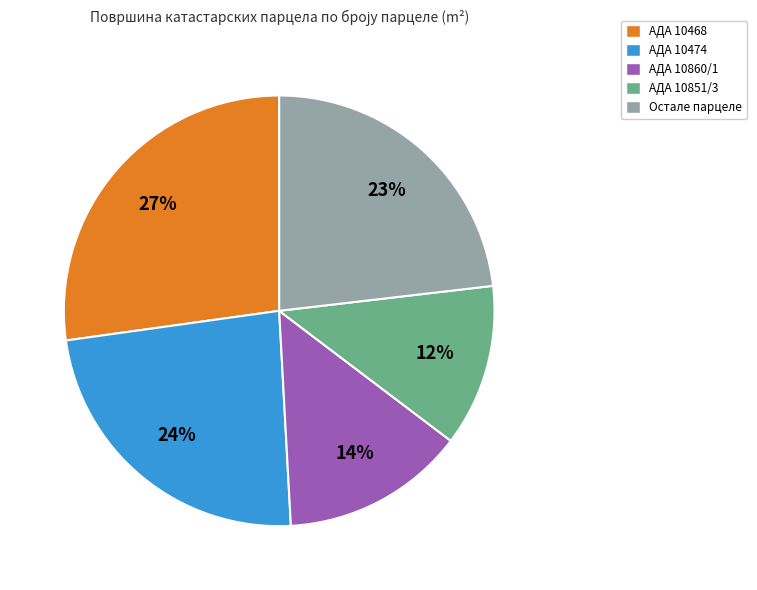

Is there a majority slice in this chart?

No